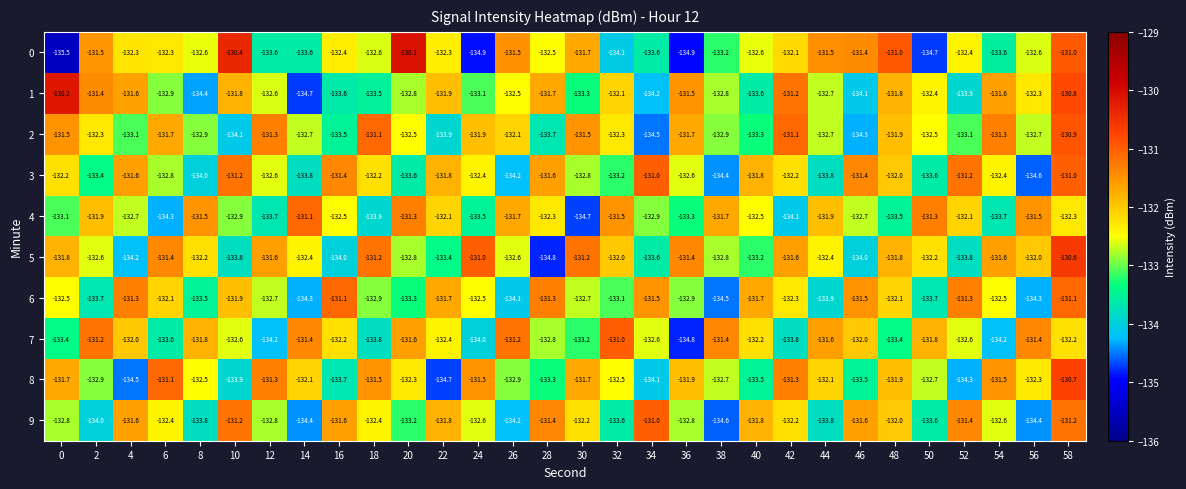

What is the average value of the 8 series?

-132.6